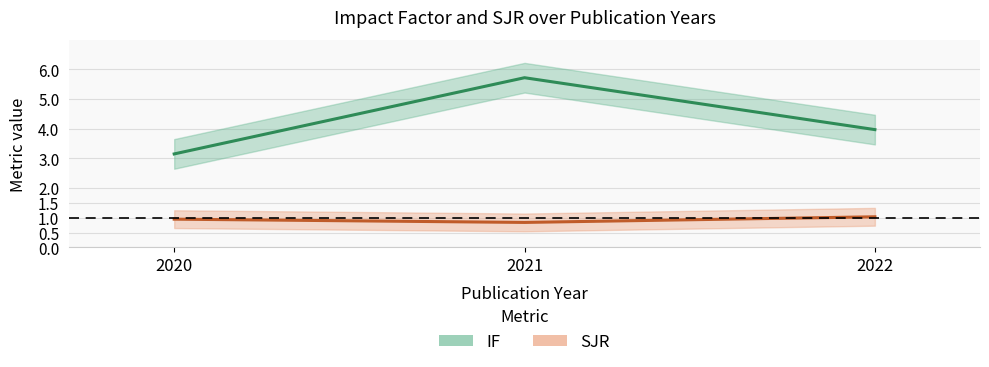

Which series has the largest total across all categories?

IF